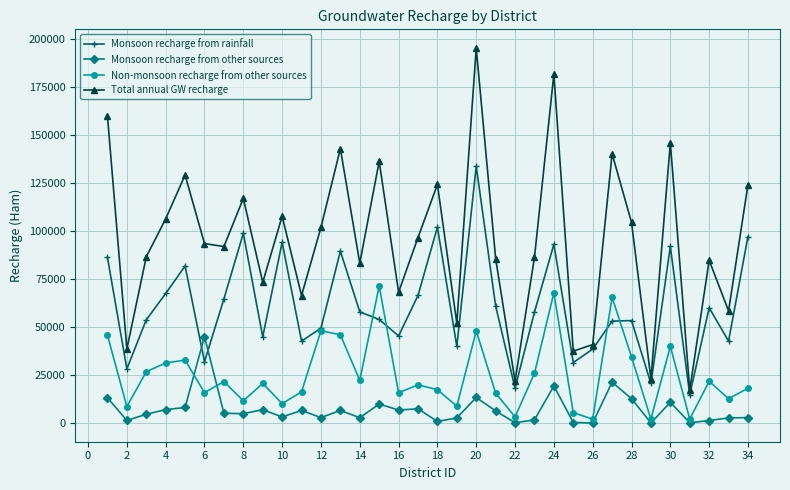

What is the highest value of the Total annual GW recharge series?

195475.6